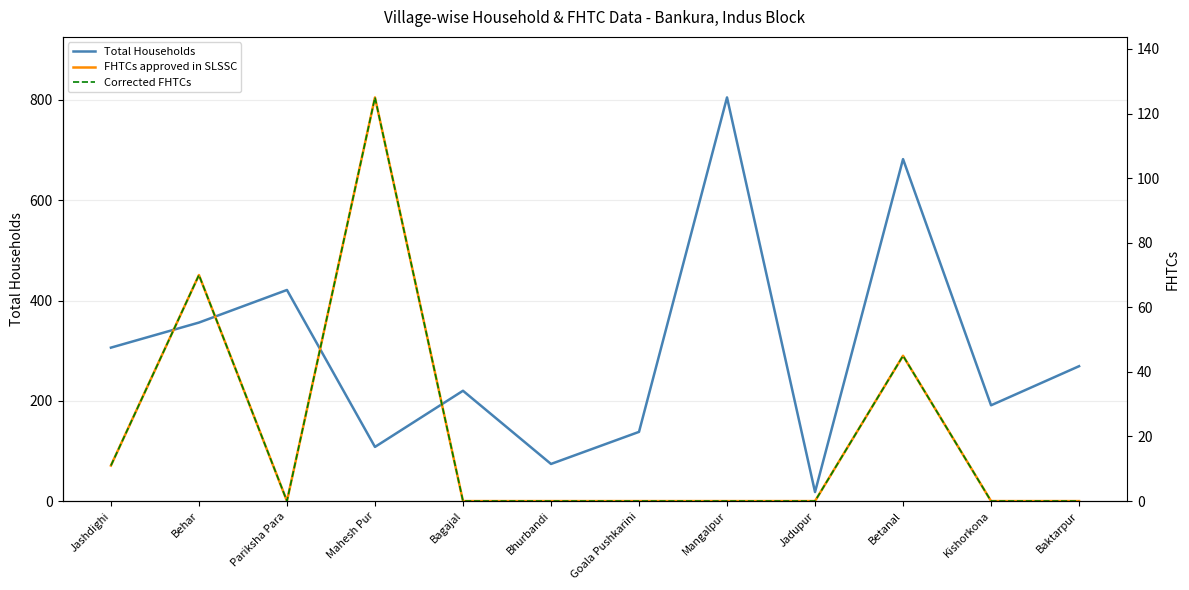

True or false: FHTCs approved in SLSSC has a value of 29 at Behar.

False